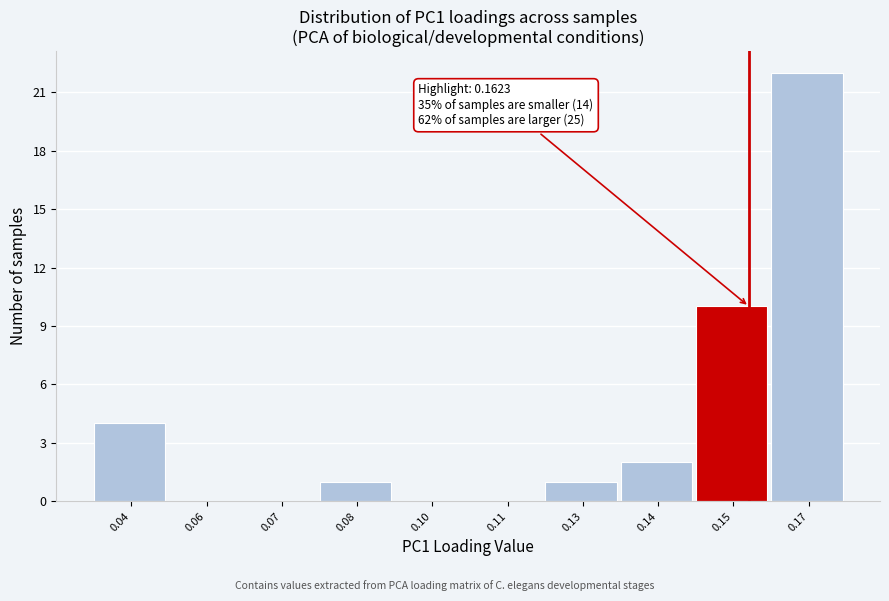

Reading left to right, list all the values displayed in this chart.

0.04=4	0.06=0	0.07=0	0.08=1	0.10=0	0.11=0	0.13=1	0.14=2	0.15=10	0.17=22